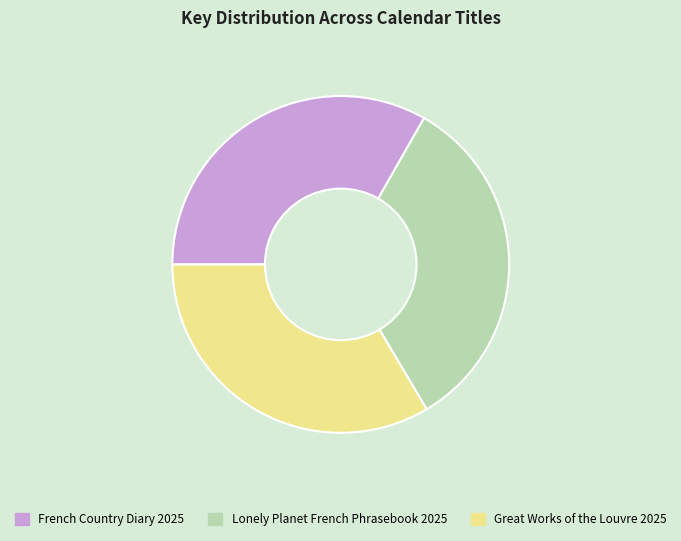

How many slices are in this pie chart?

3